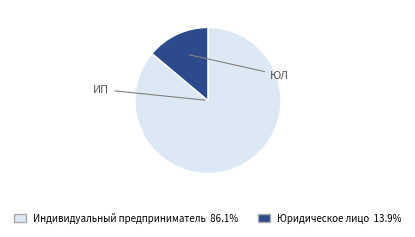

What is the largest slice in the pie chart?

Индивидуальный предприниматель